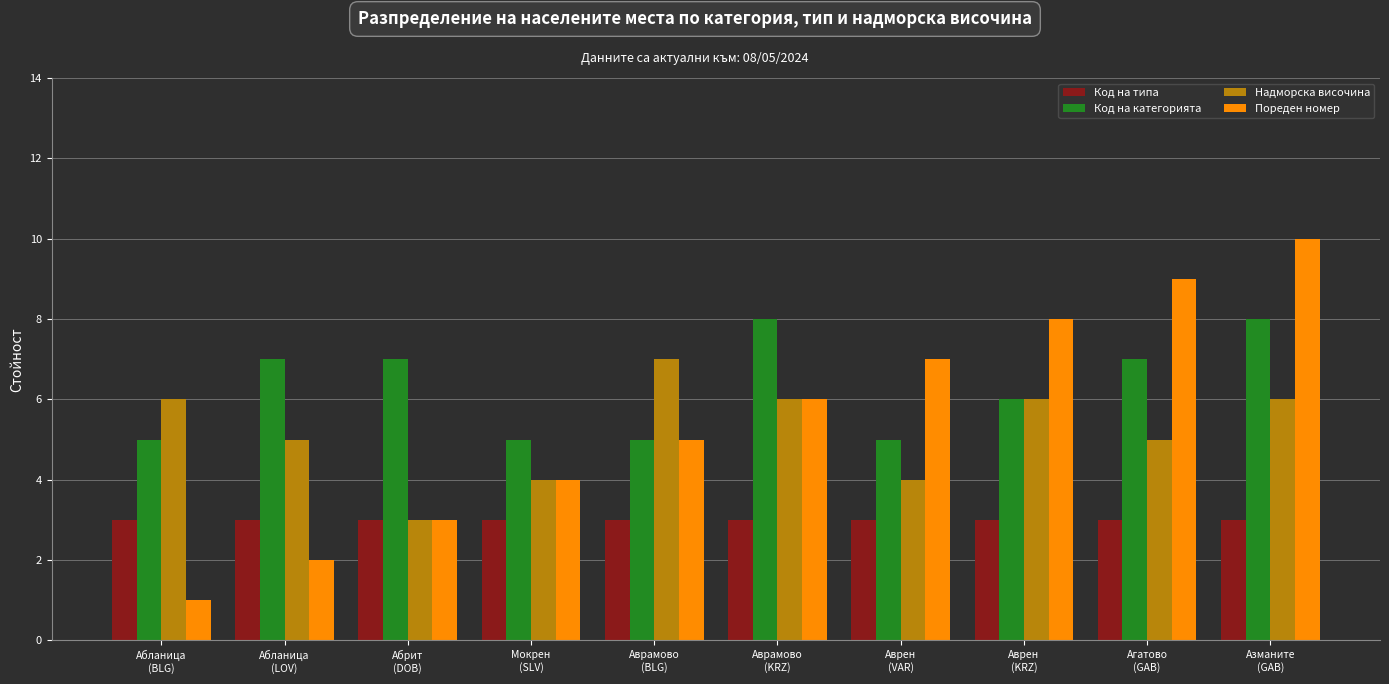

What is the greatest value displayed?

10